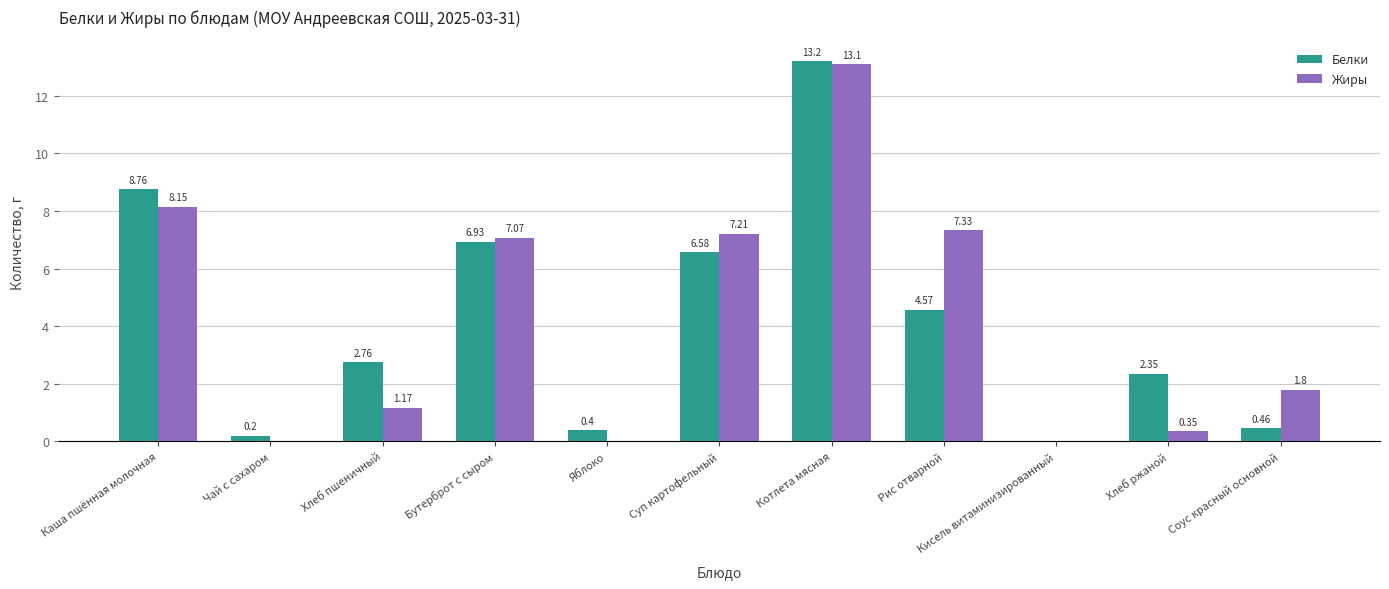

Which series changed the most between Хлеб пшеничный and Бутерброт с сыром?

Жиры